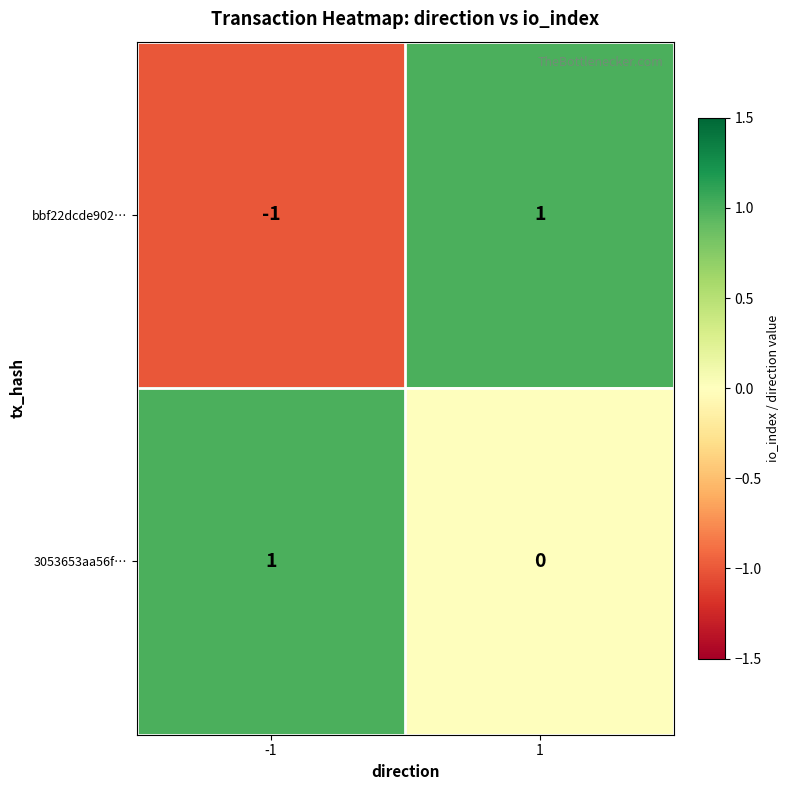

What is the difference between the highest and lowest values at 1?

1